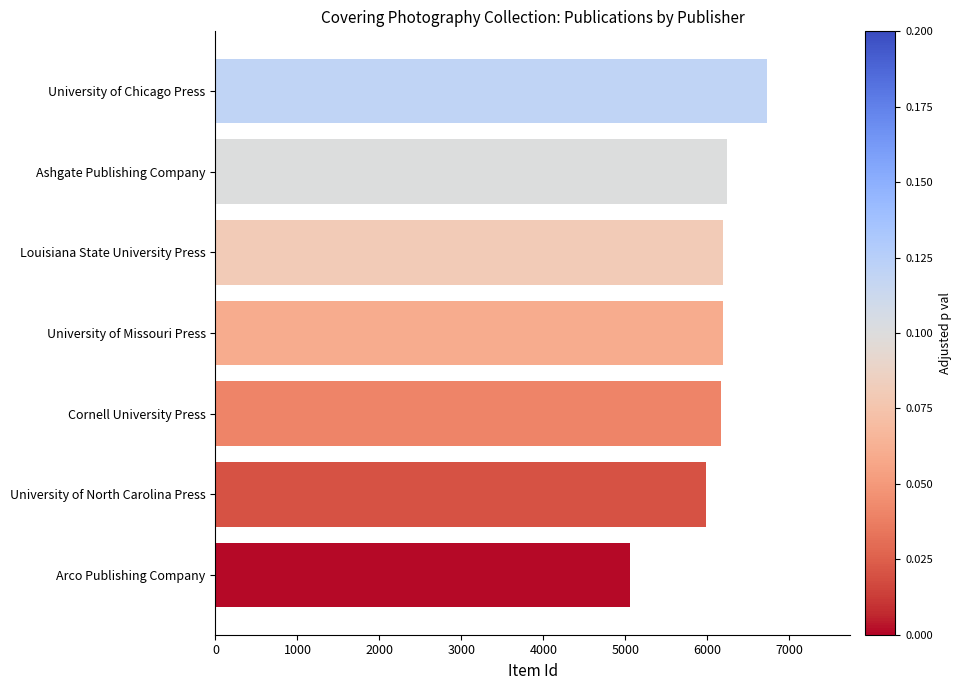

Read the value at University of North Carolina Press.

5984